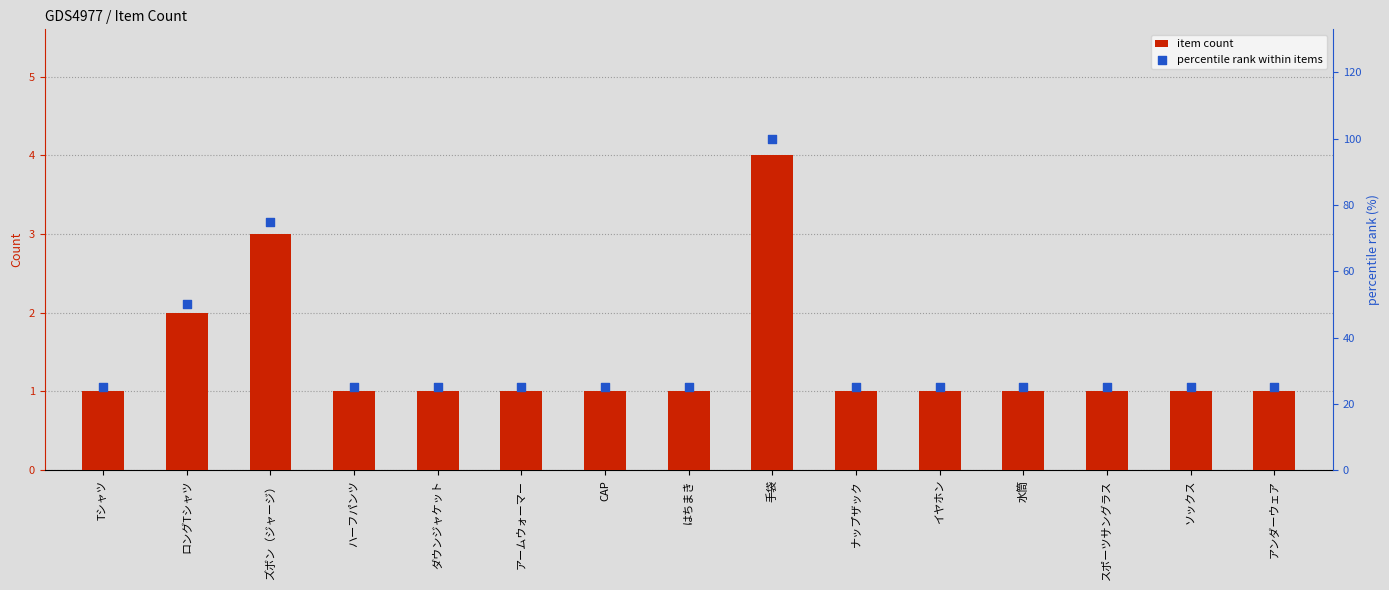

At which category is the sum across all series the highest?

手袋